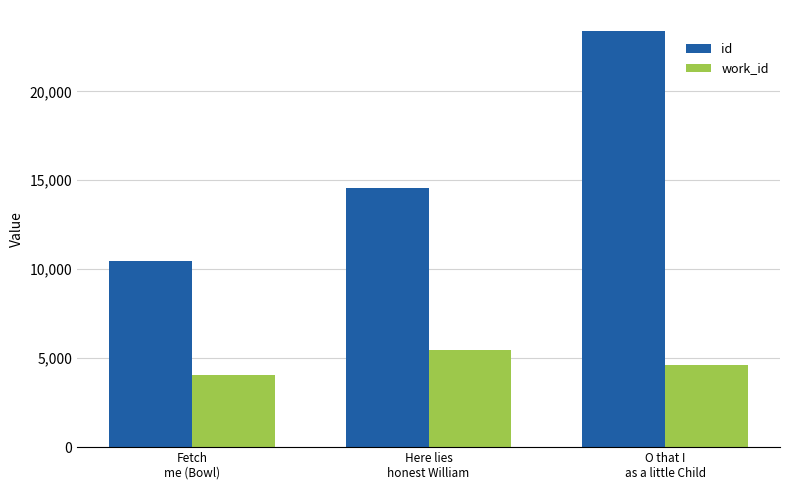

How many series are shown in this chart?

2